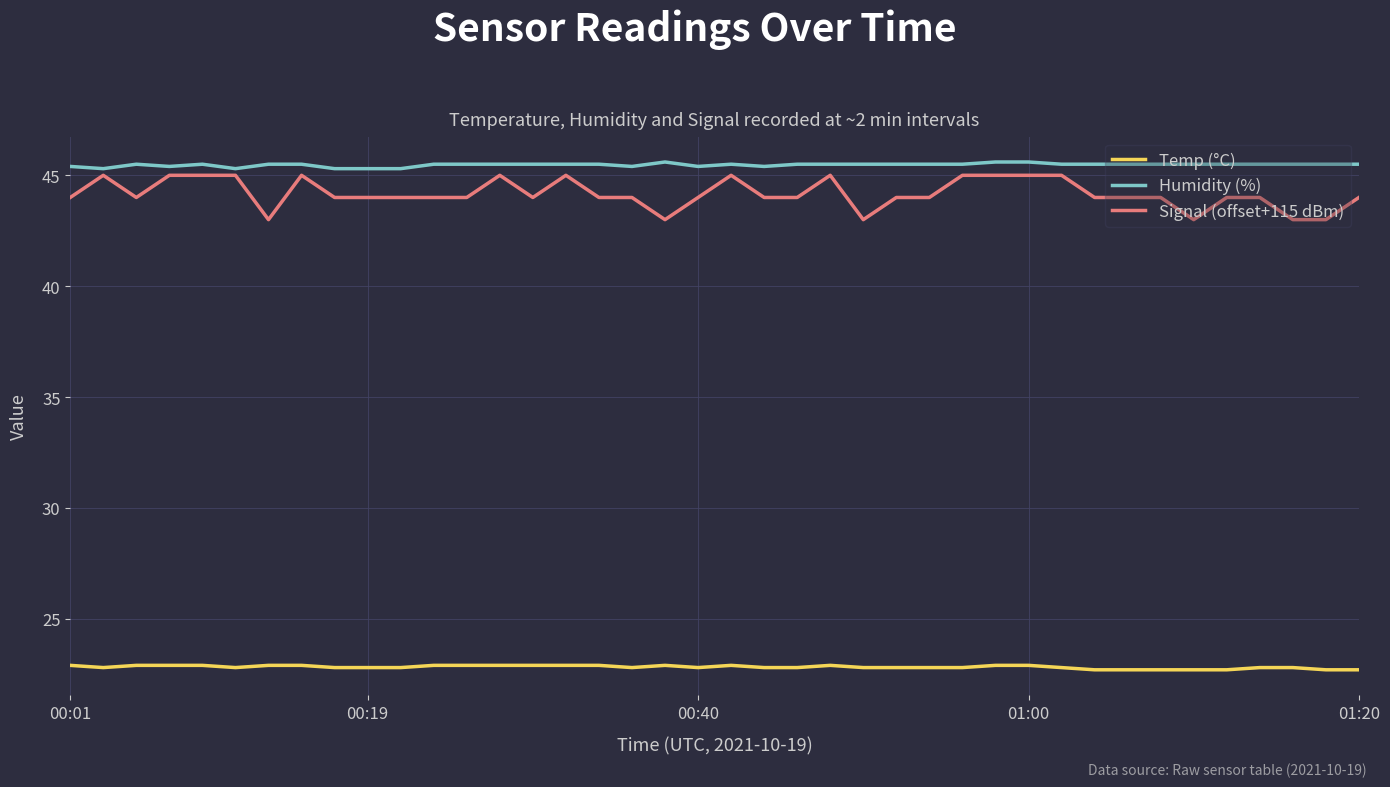

Which series has the largest total across all categories?

Humidity (%)